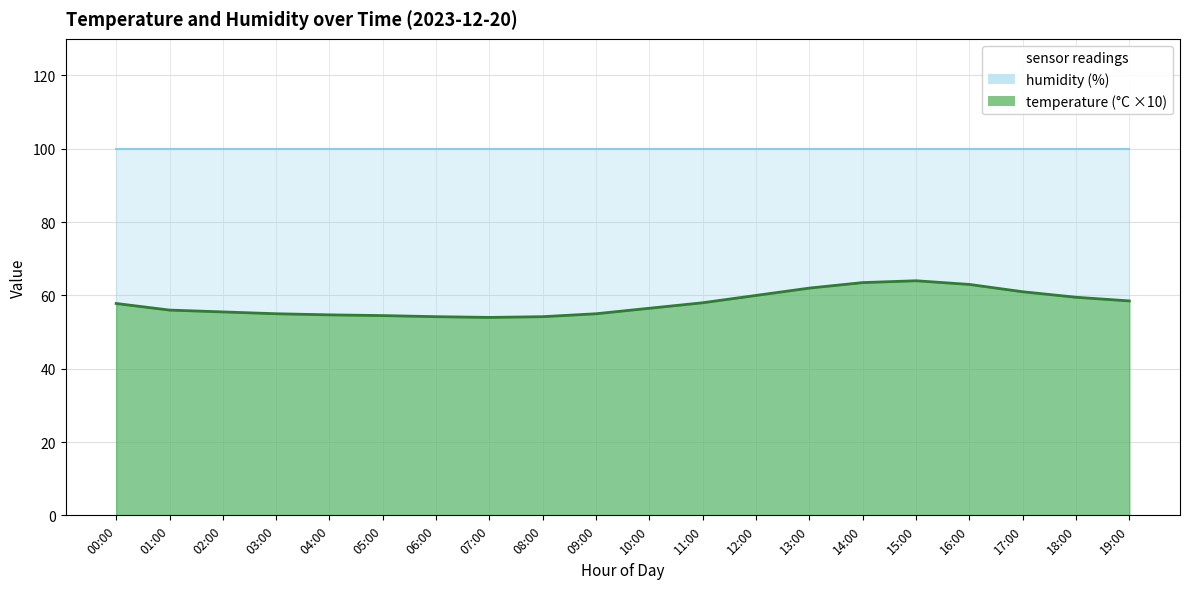

List the labels in order of value, smallest first.

07:00, 06:00, 08:00, 05:00, 04:00, 03:00, 09:00, 02:00, 01:00, 10:00, 00:00, 11:00, 19:00, 18:00, 12:00, 17:00, 13:00, 16:00, 14:00, 15:00